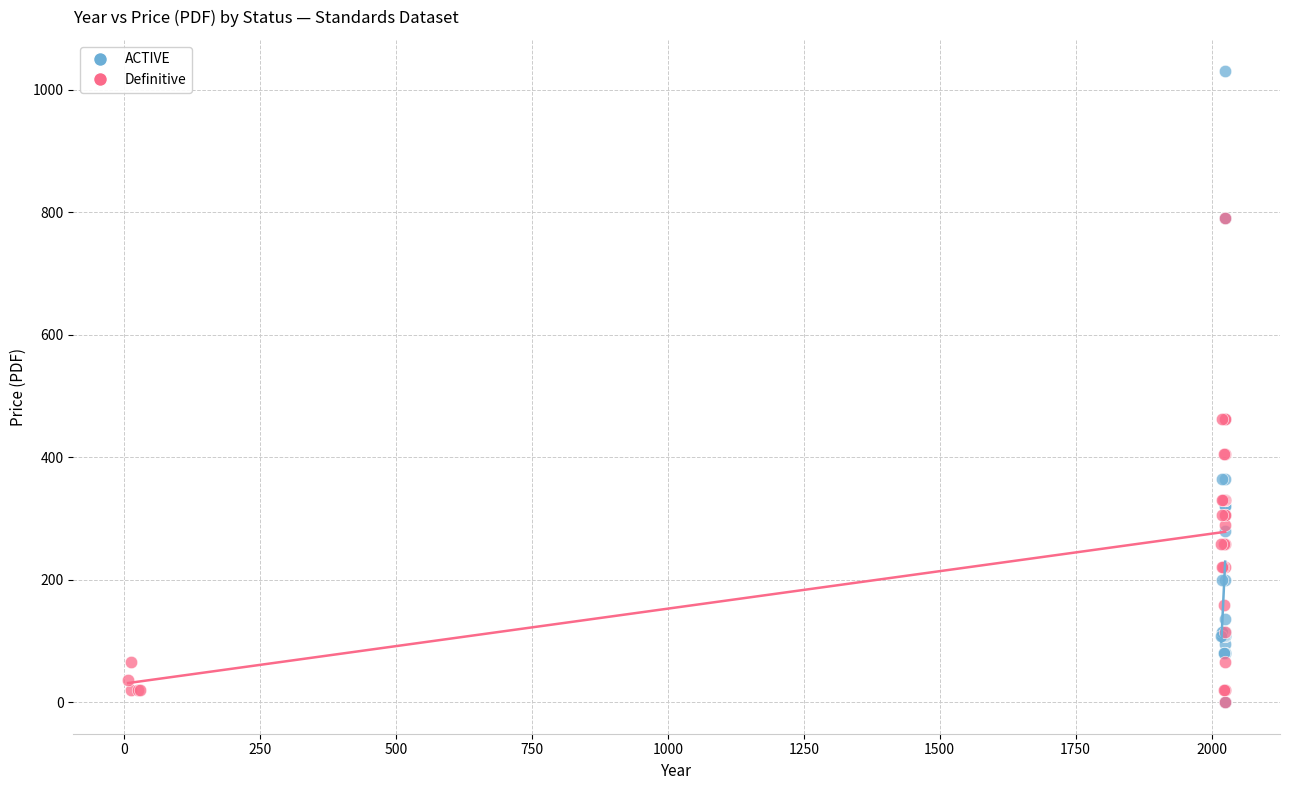

Which series contains the highest Y value?

ACTIVE